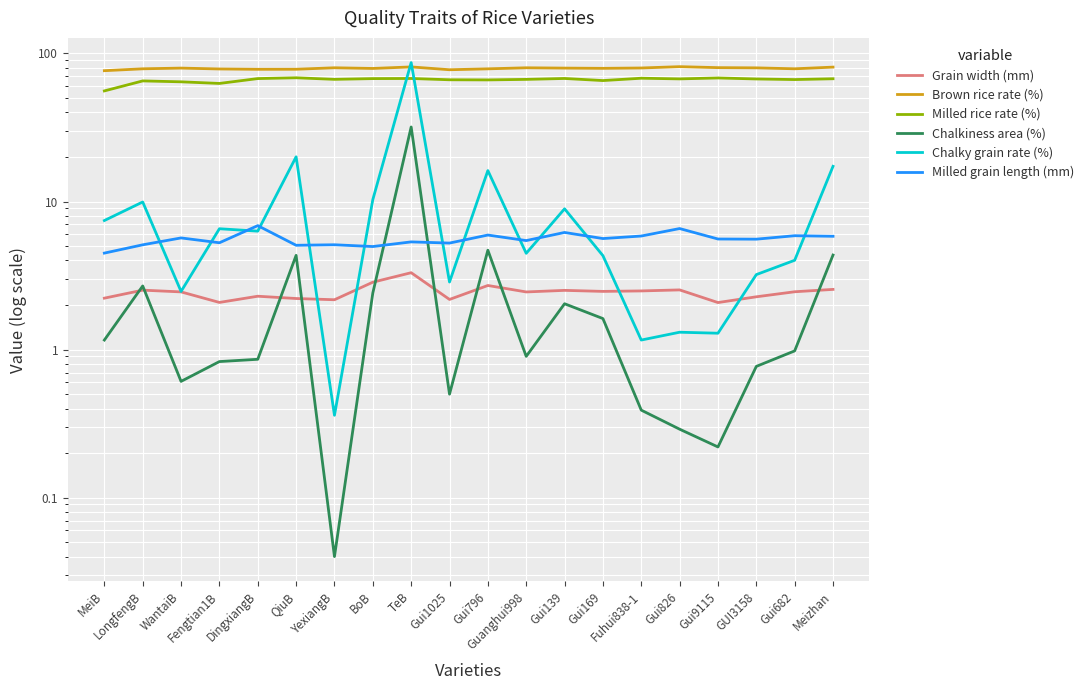

True or false: Chalky grain rate (%) and Milled rice rate (%) cross at least once.

True